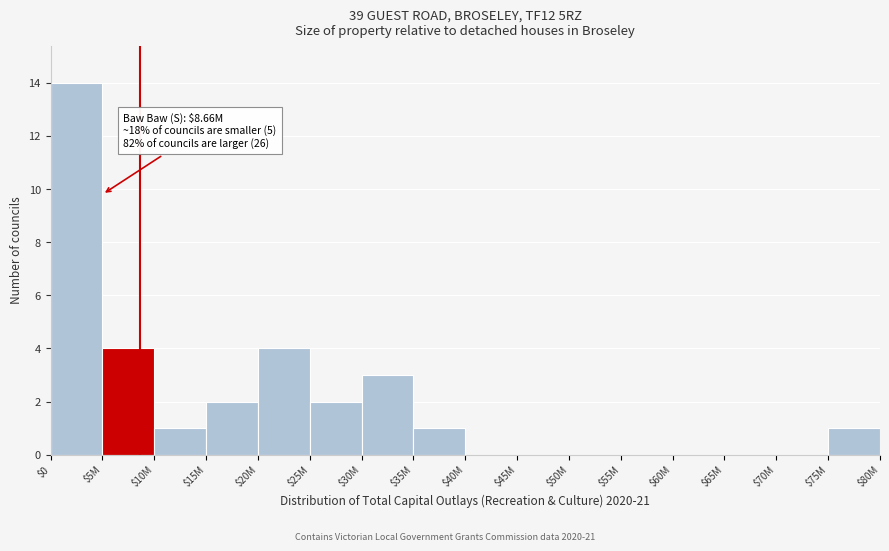

Which label corresponds to the largest value in the chart?

$0